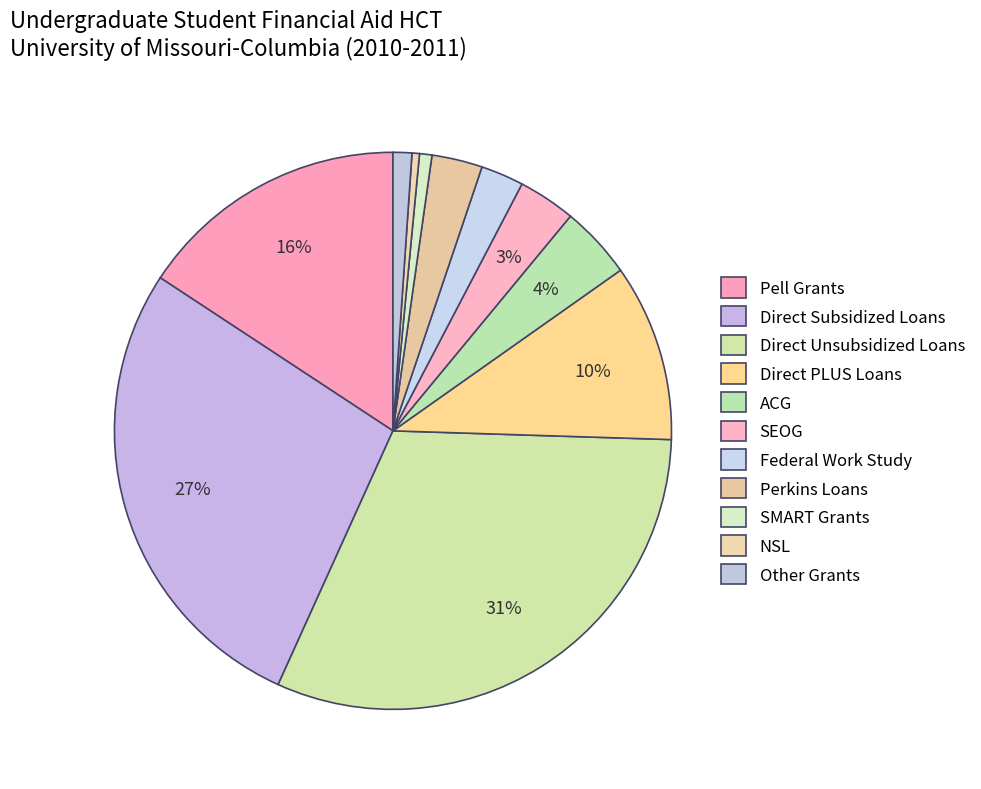

How many slices are in this pie chart?

11